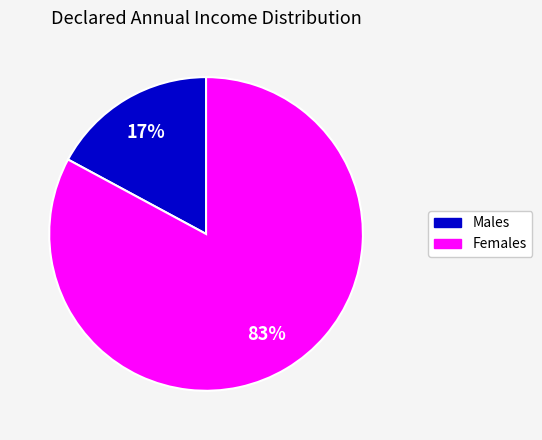

Does any single category account for the majority?

Yes